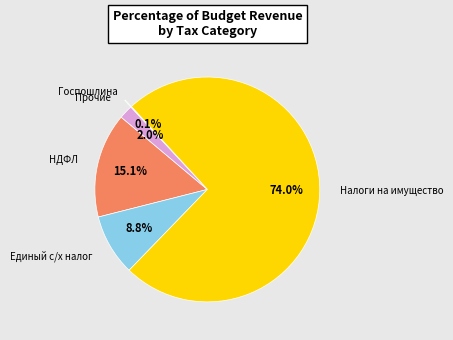

To the nearest percent, what is the average slice percentage?

20%